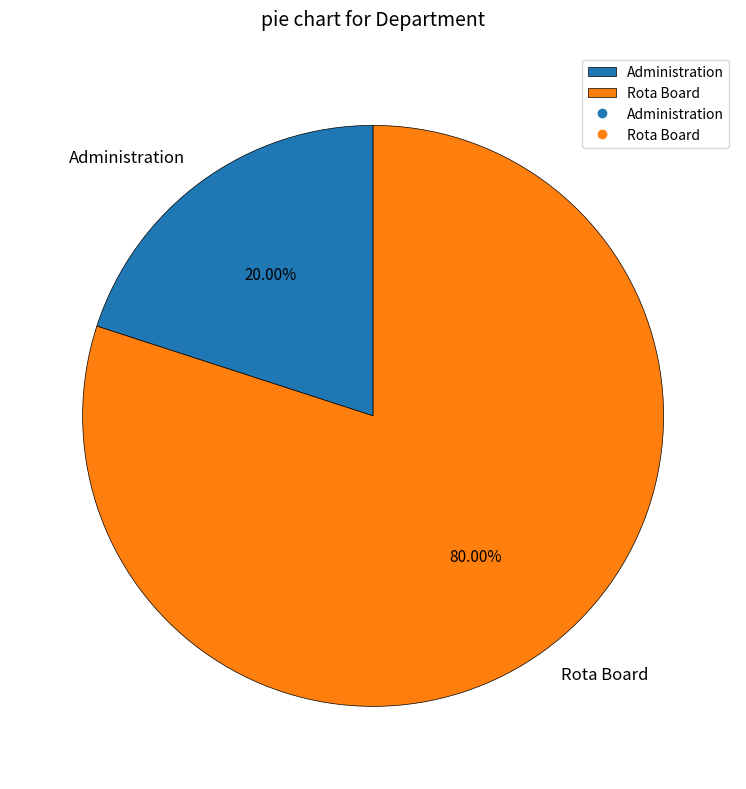

How many segments does this pie chart have?

2